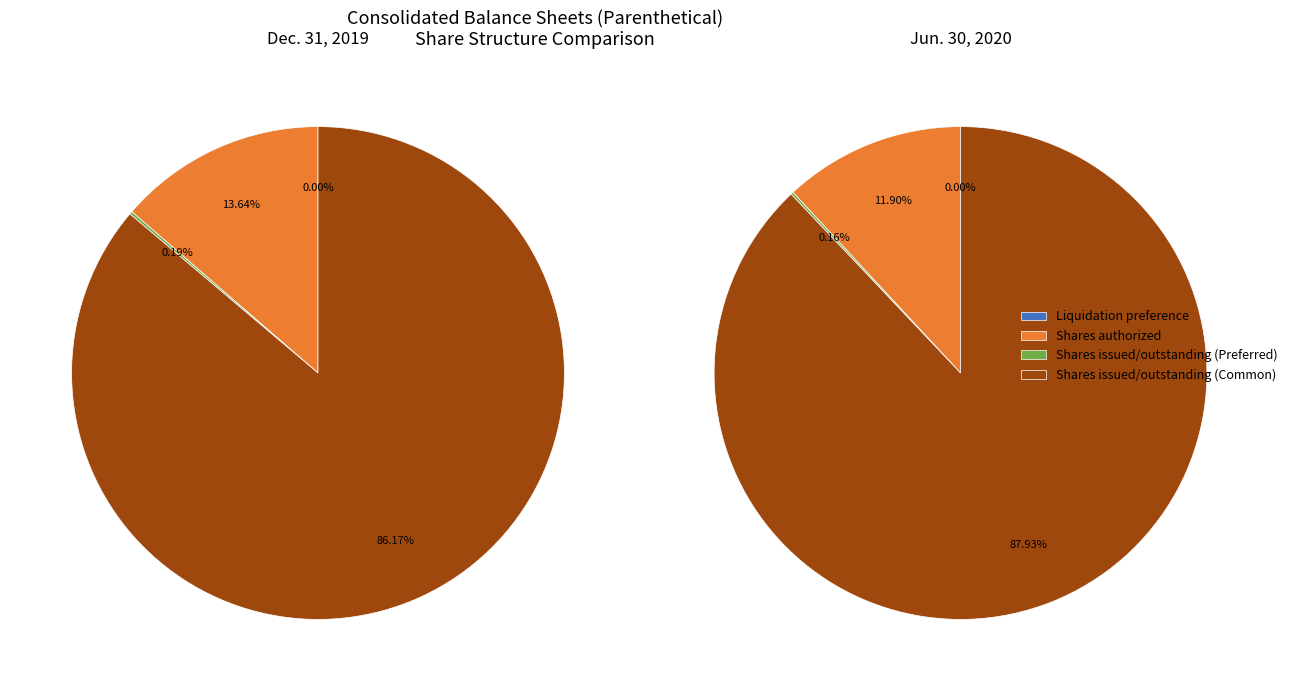

Combined, do Liquidation preference and Shares issued/outstanding (Preferred) account for over 50%?

No